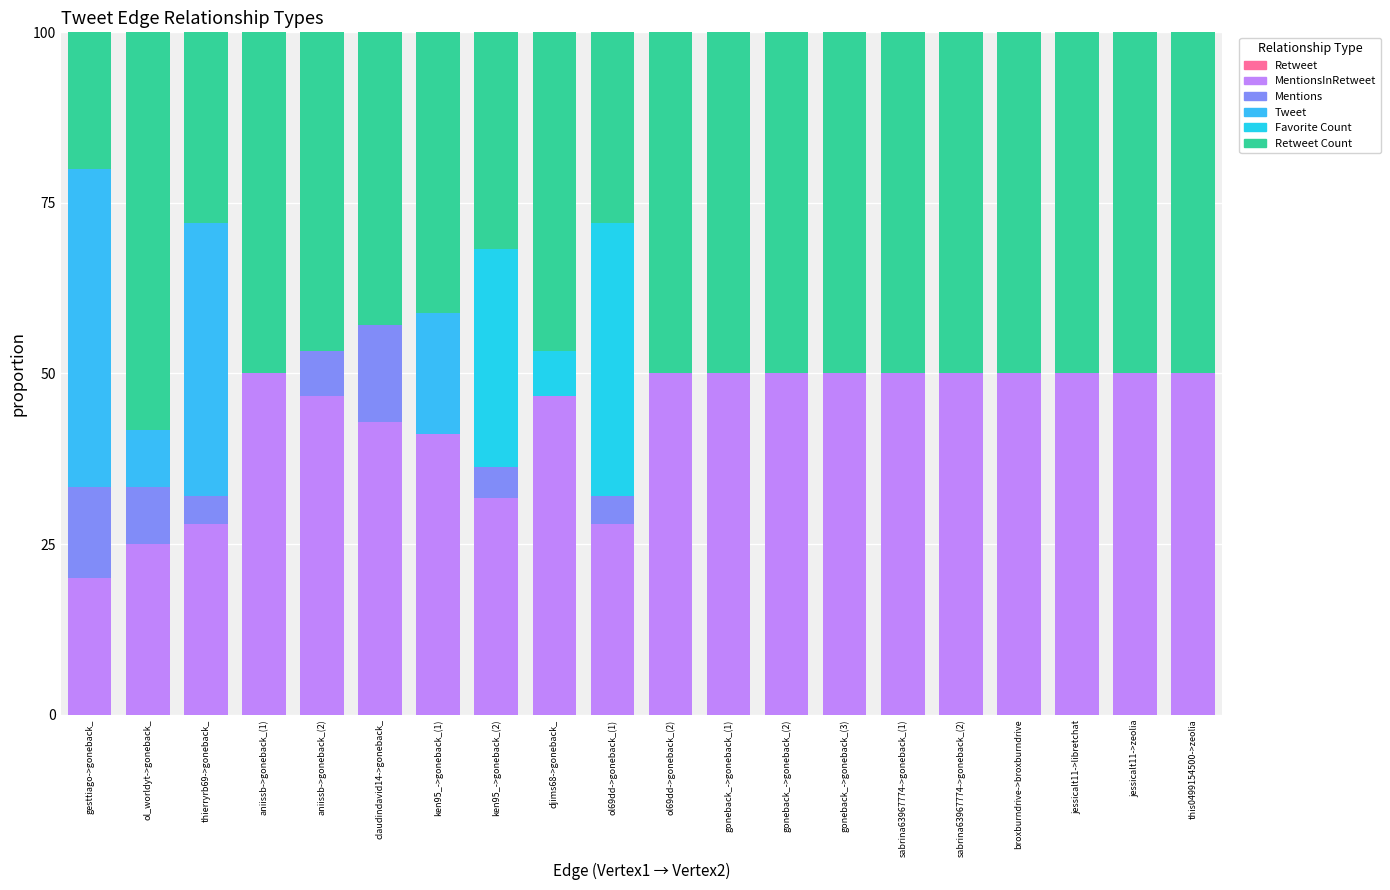

Does the chart contain stacked bars?

Yes